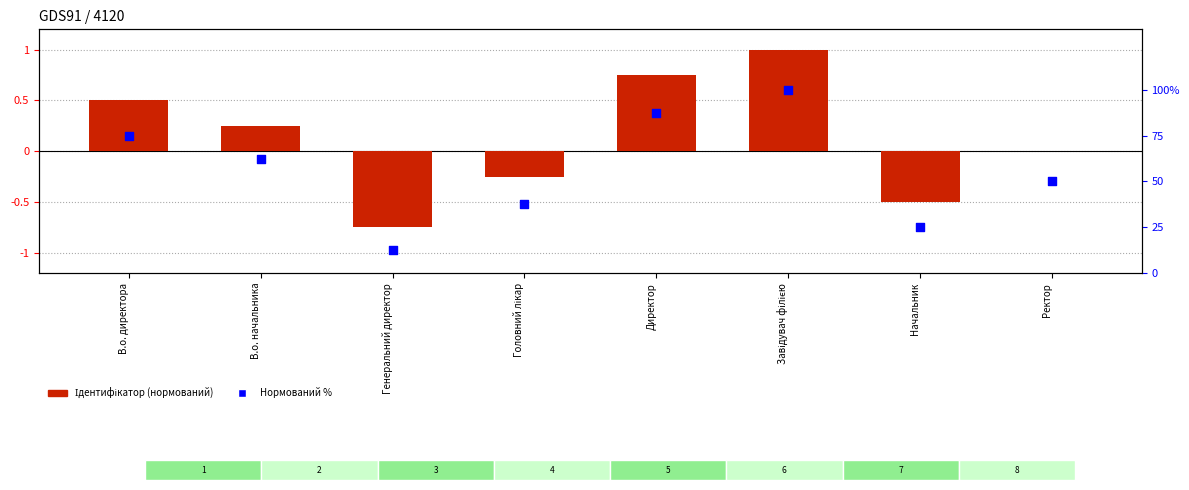

Is the value of Нормований % at В.о. директора greater than the value of Ідентифікатор at Головний лікар?

Yes